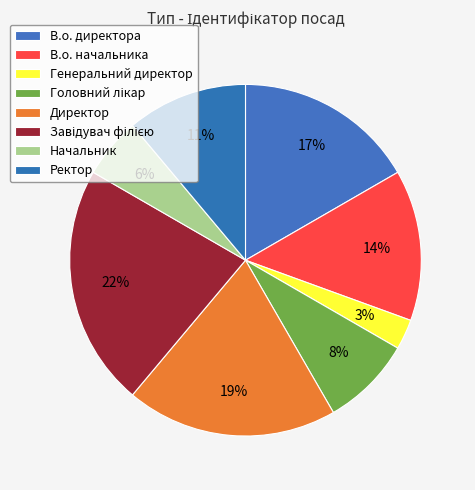

Count the number of slices in the pie.

8